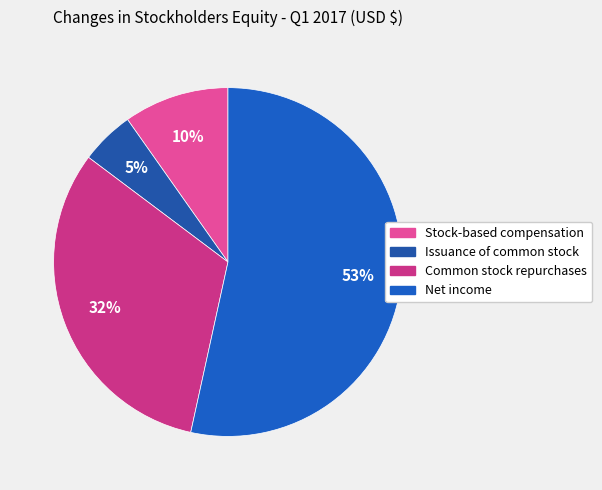

How many segments does this pie chart have?

4